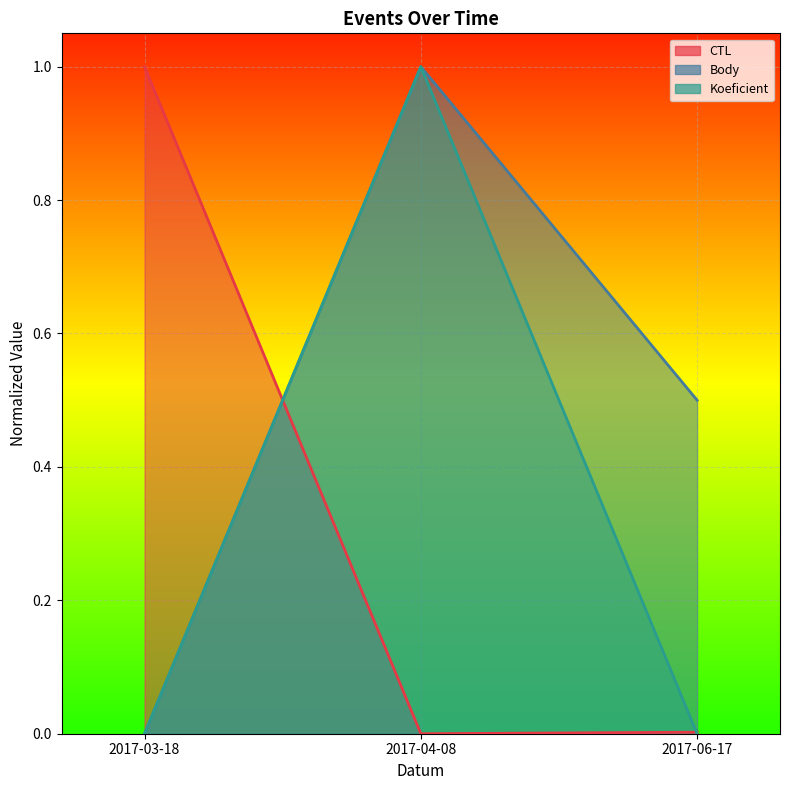

What is the total value across all series at 2017-04-08?

2.0